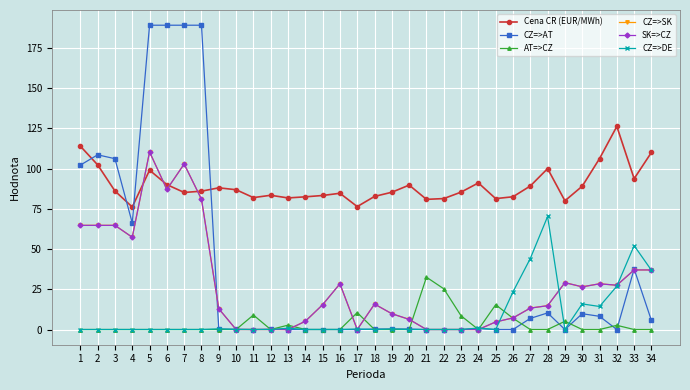

What is the sum of the AT=>CZ values at 32 and 25?

18.0